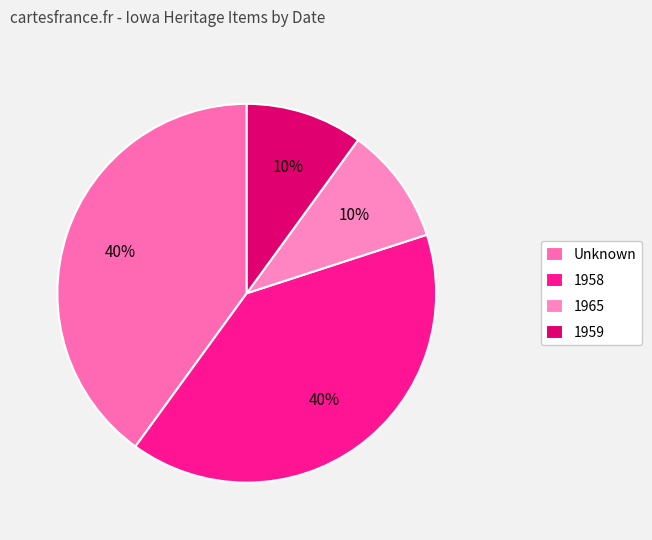

How many slices are in this pie chart?

4